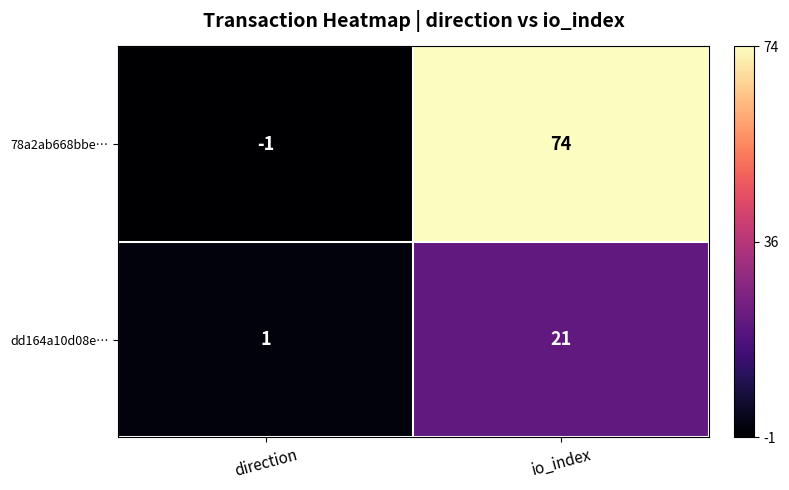

What is the maximum value shown in the chart?

74